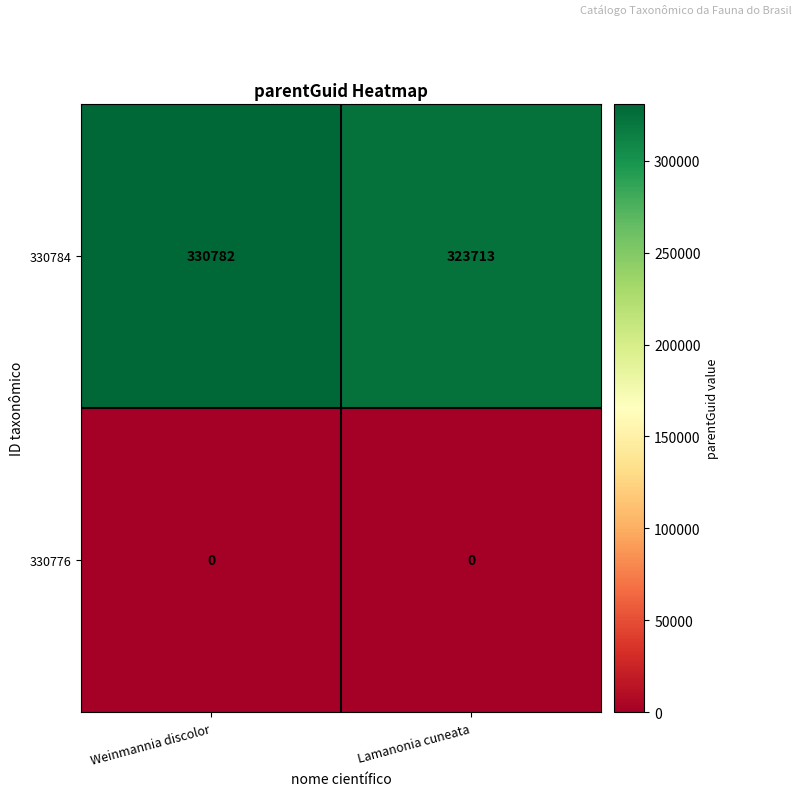

At how many categories does at least one series exceed 64551?

2